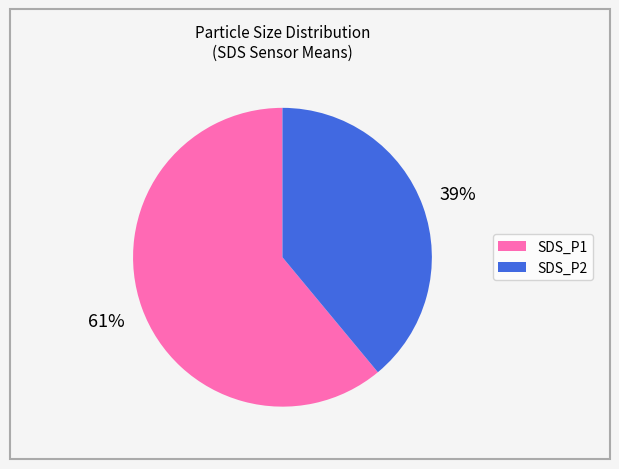

True or false: SDS_P2 accounts for 50% of the total.

False